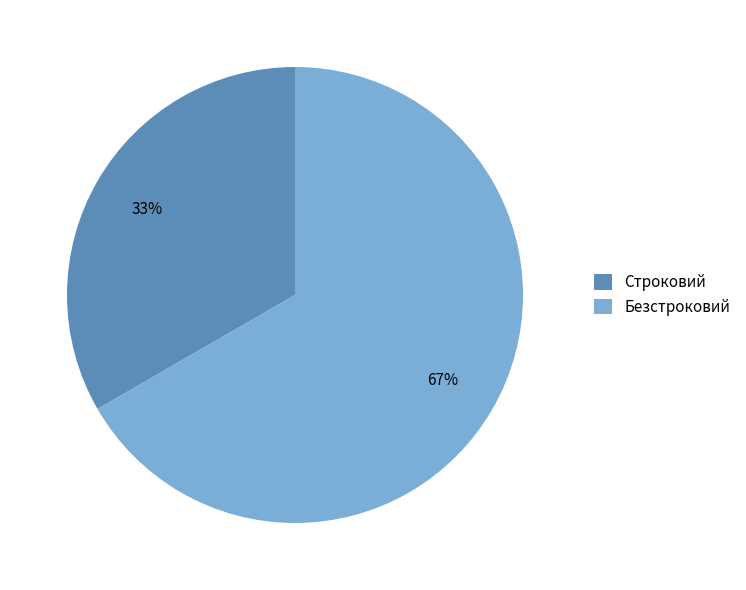

To the nearest percent, what is the combined percentage of Строковий and Безстроковий?

100%